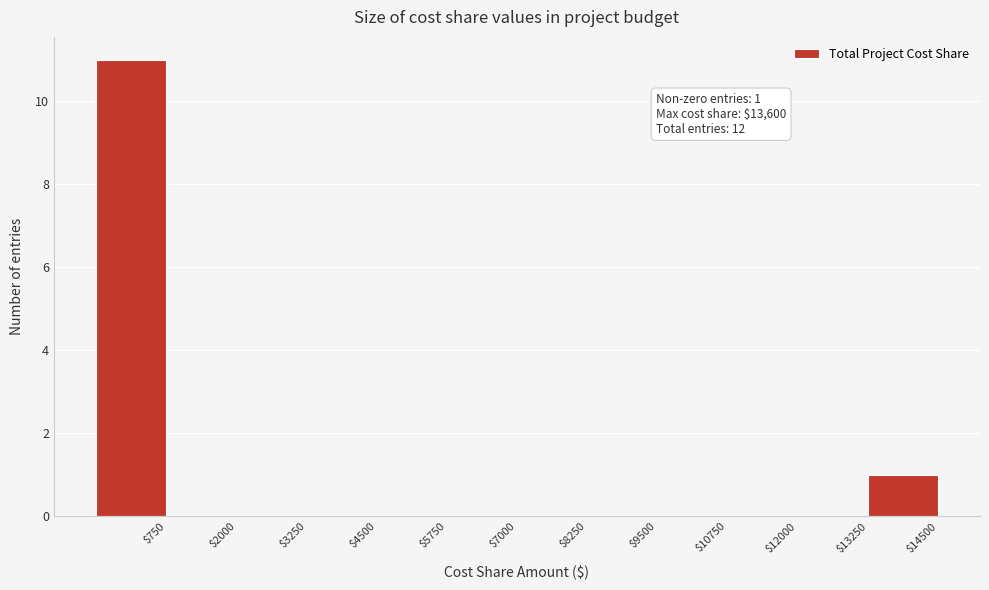

Which range on the x-axis has the tallest bar?

-500 to 750